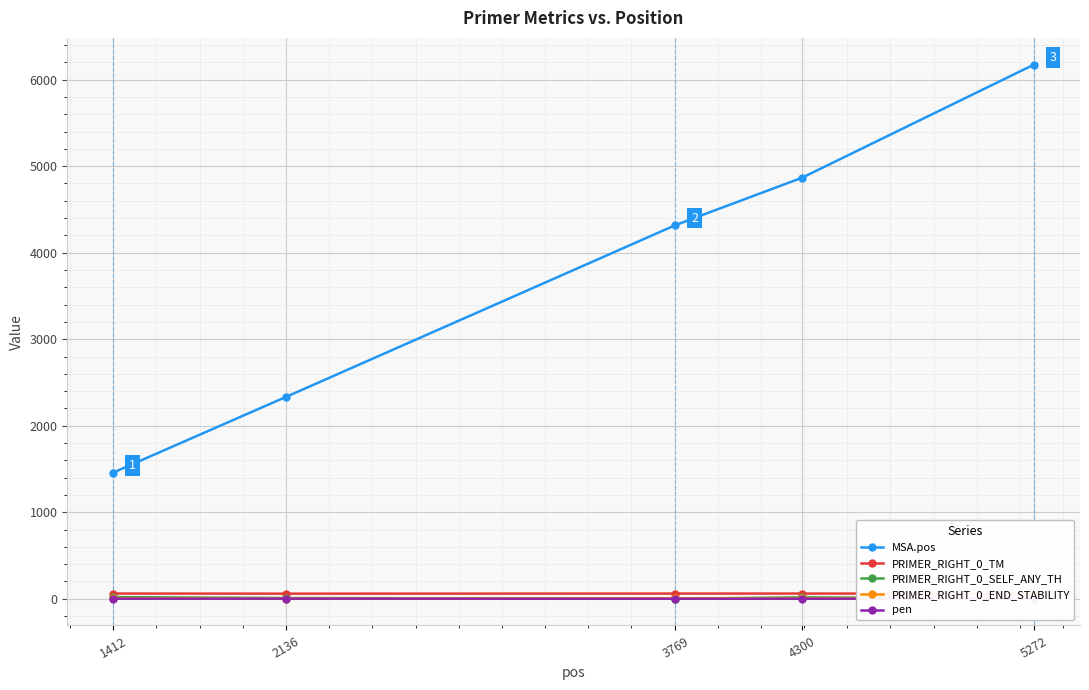

What is the approximate value of PRIMER_RIGHT_0_SELF_ANY_TH at 4300?

16.5